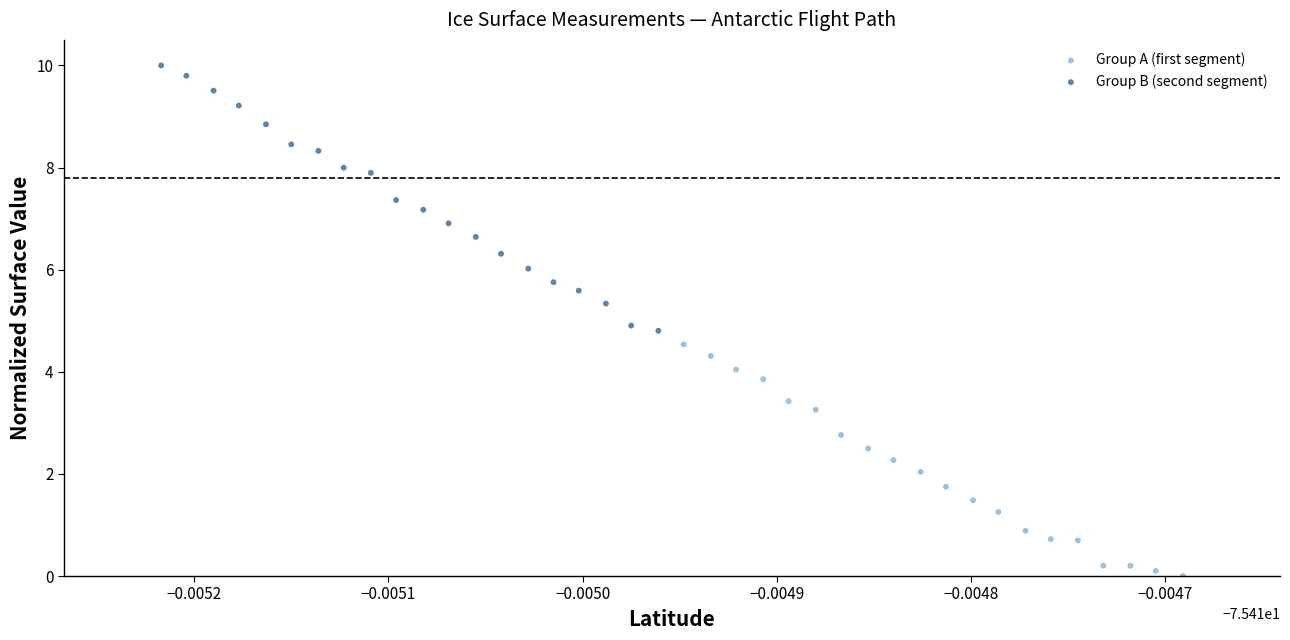

Which series reaches the maximum Y coordinate?

Group B (second segment)